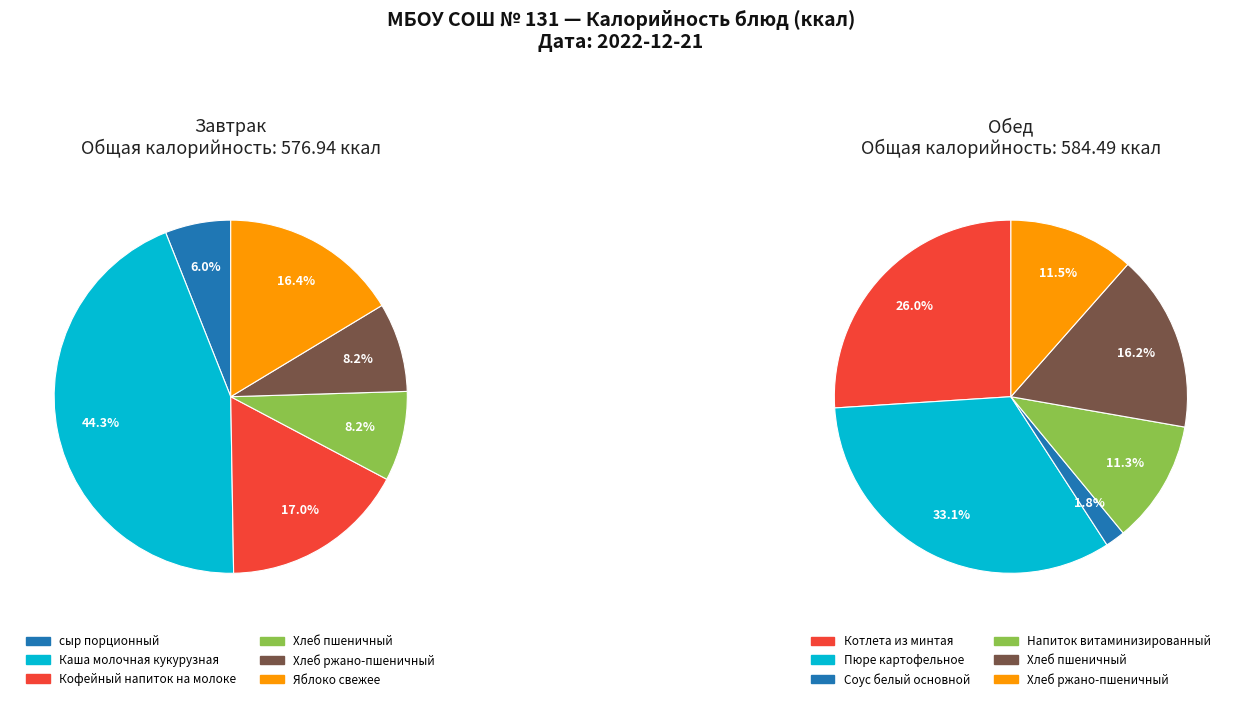

Is Яблоко свежее the majority of the pie?

No